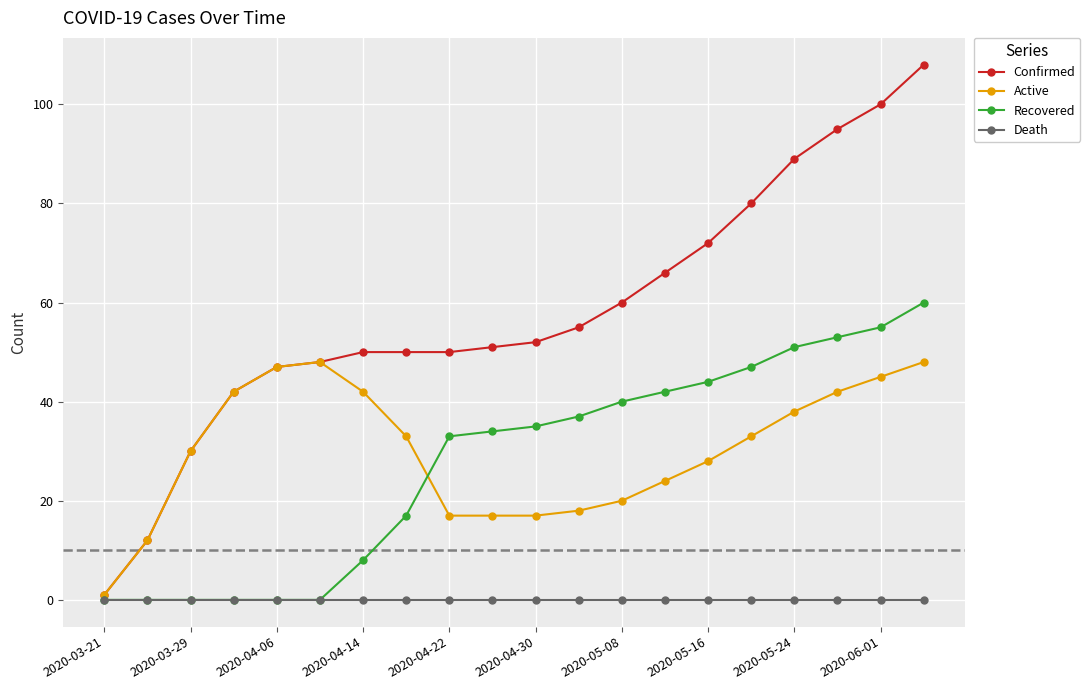

Which series has the widest spread of values?

Confirmed